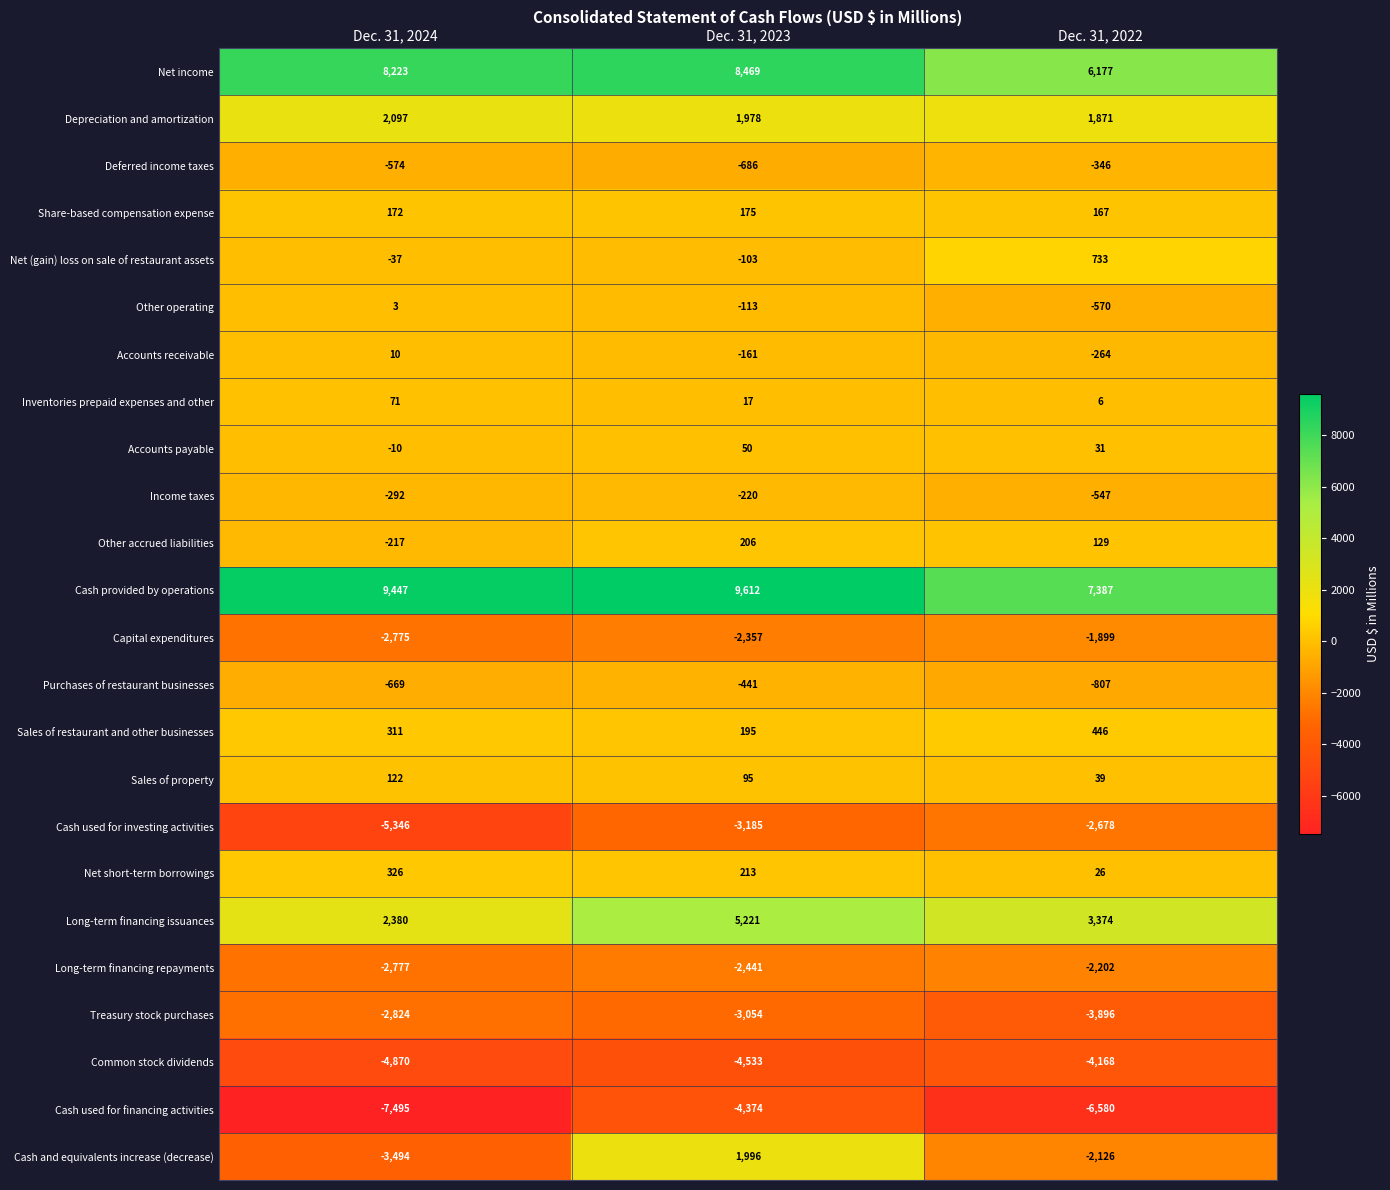

At which category is the sum across all series the highest?

Dec. 31, 2023